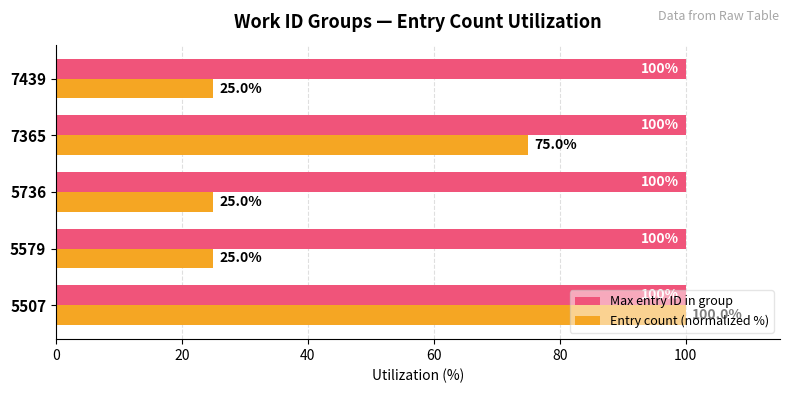

What are all the series names shown in the legend?

Max entry ID in group, Entry count (normalized %)